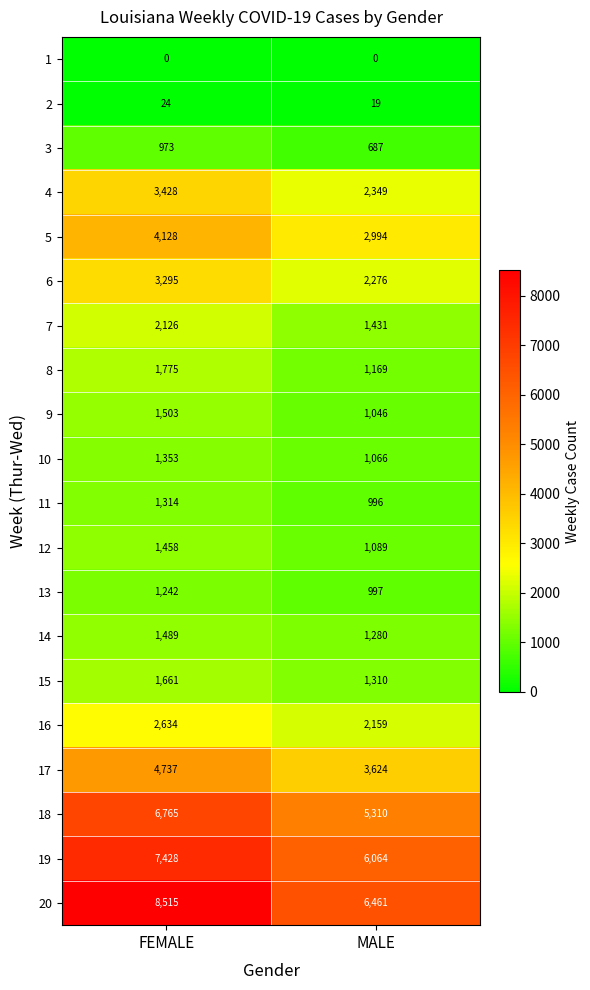

What is the difference between the maximum and minimum values in the 17 series?

1113